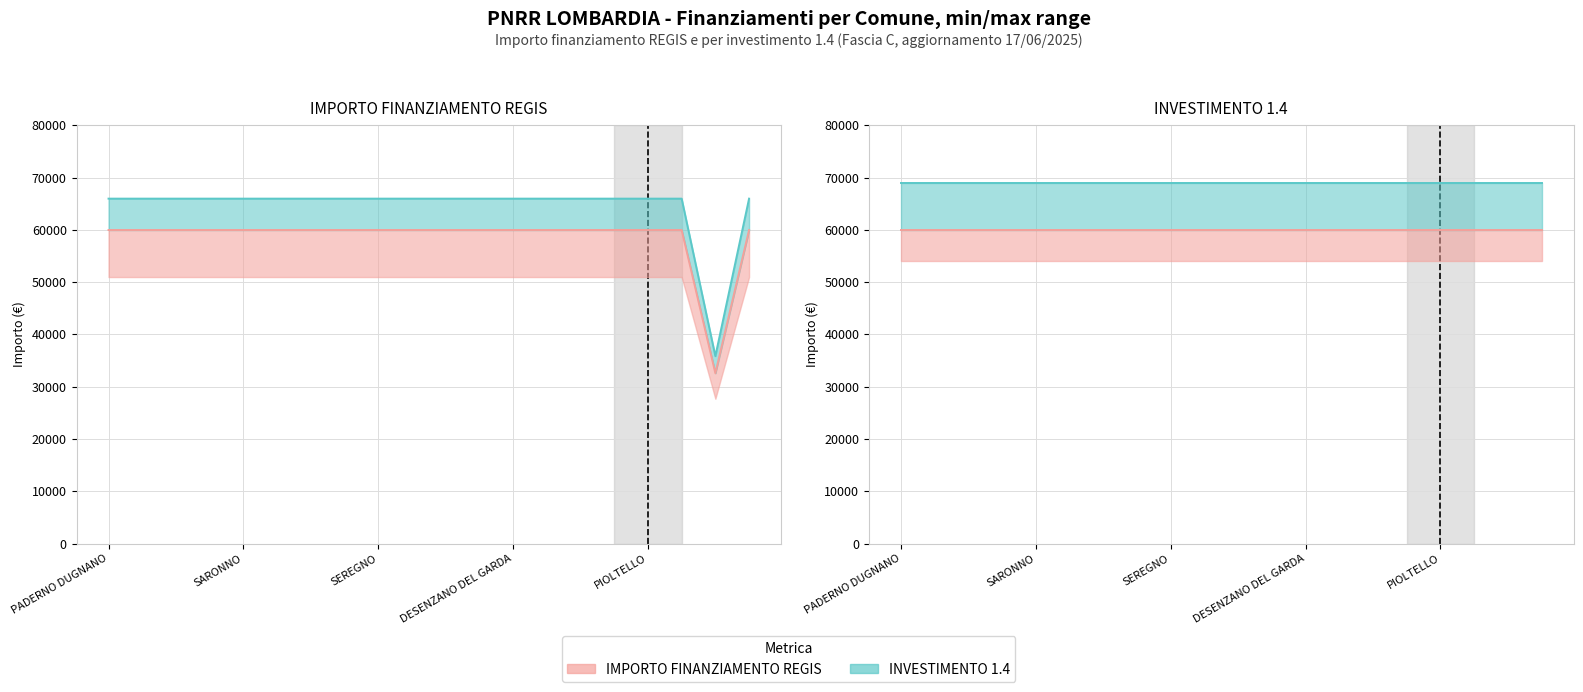

What is the label of the 8th point from the right?

DESENZANO DEL GARDA